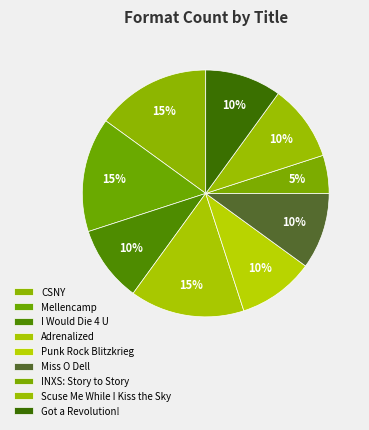

How many segments does this pie chart have?

9